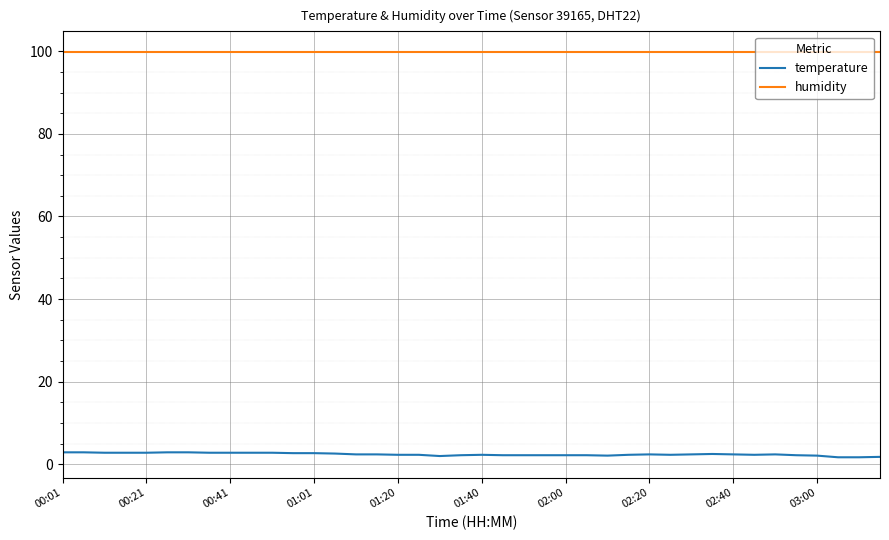

True or false: temperature and humidity intersect in this chart.

False